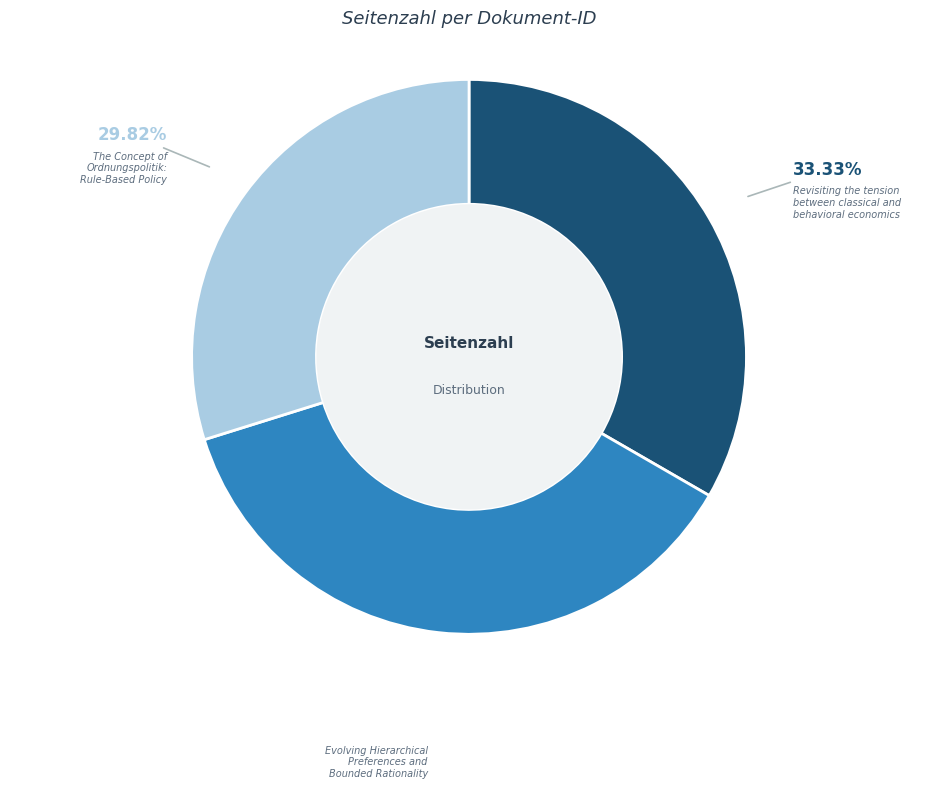

Does any single category account for the majority?

No